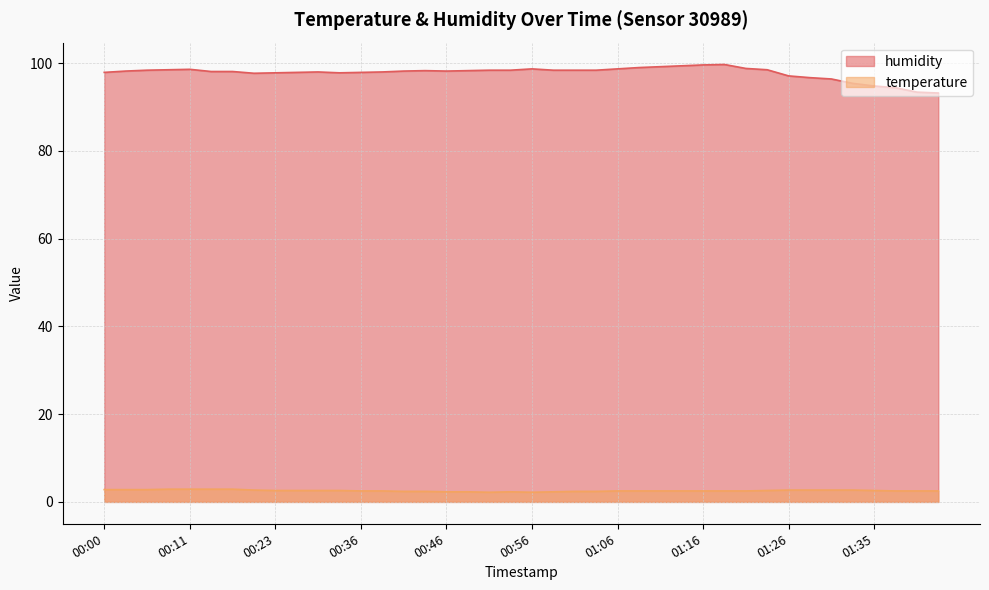

Is it true that humidity equals 163.0 at 00:16?

False